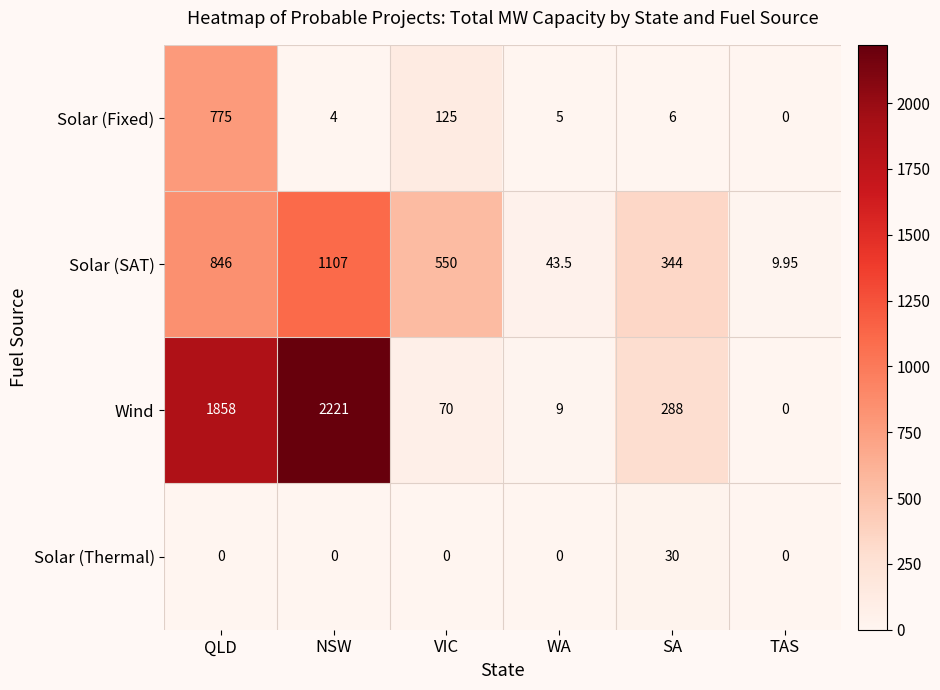

Which label corresponds to the largest value in the chart?

NSW